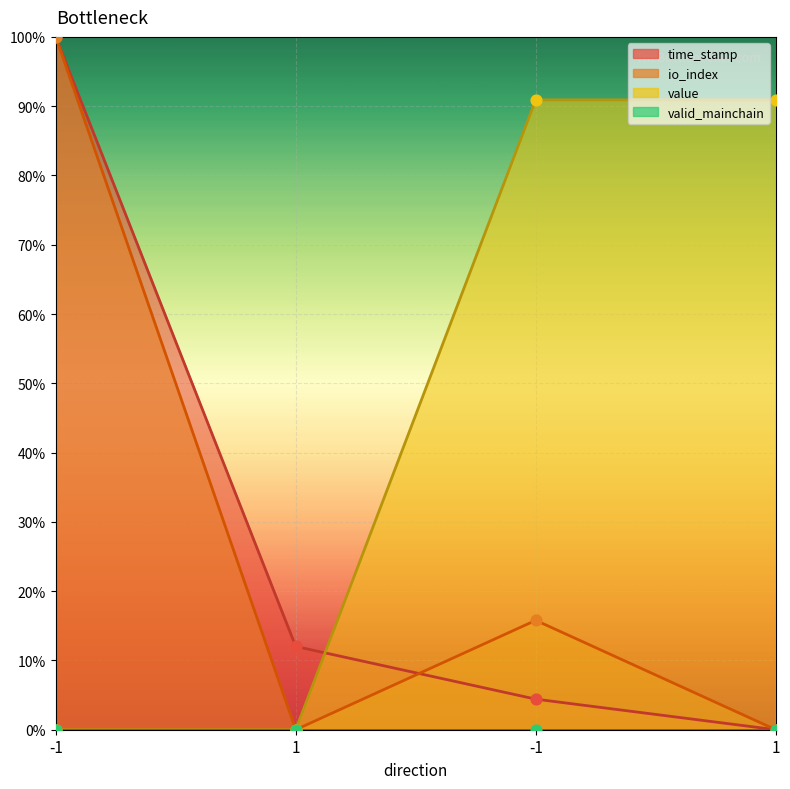

At which category is the sum across all series the highest?

-1